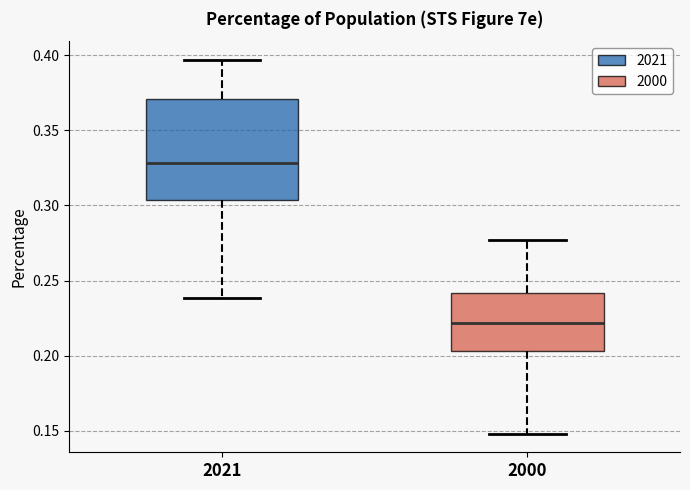

Reading left to right, transcribe this box plot: for each box, give where its median line is, the range the box spans, and where its two whiskers end, as read against the y-axis. The values are not printed on the chart, so give them approximately, as read against the axis.

2021: median 0.330, box 0.305 to 0.370, whiskers 0.240 to 0.395
2000: median 0.220, box 0.205 to 0.240, whiskers 0.150 to 0.275